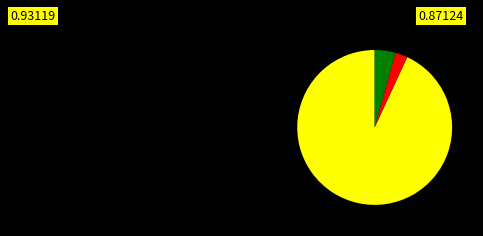

Does any single category account for the majority?

Yes